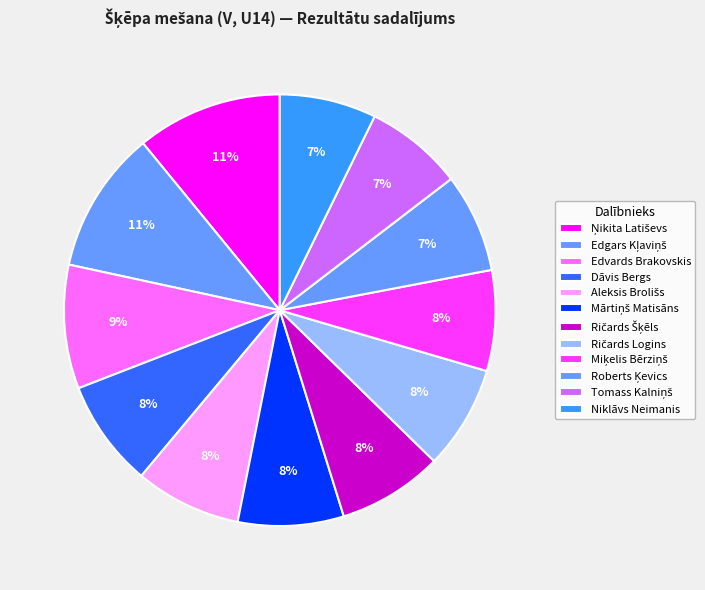

To the nearest percent, what percentage of the pie is Tomass Kalniņš?

7%